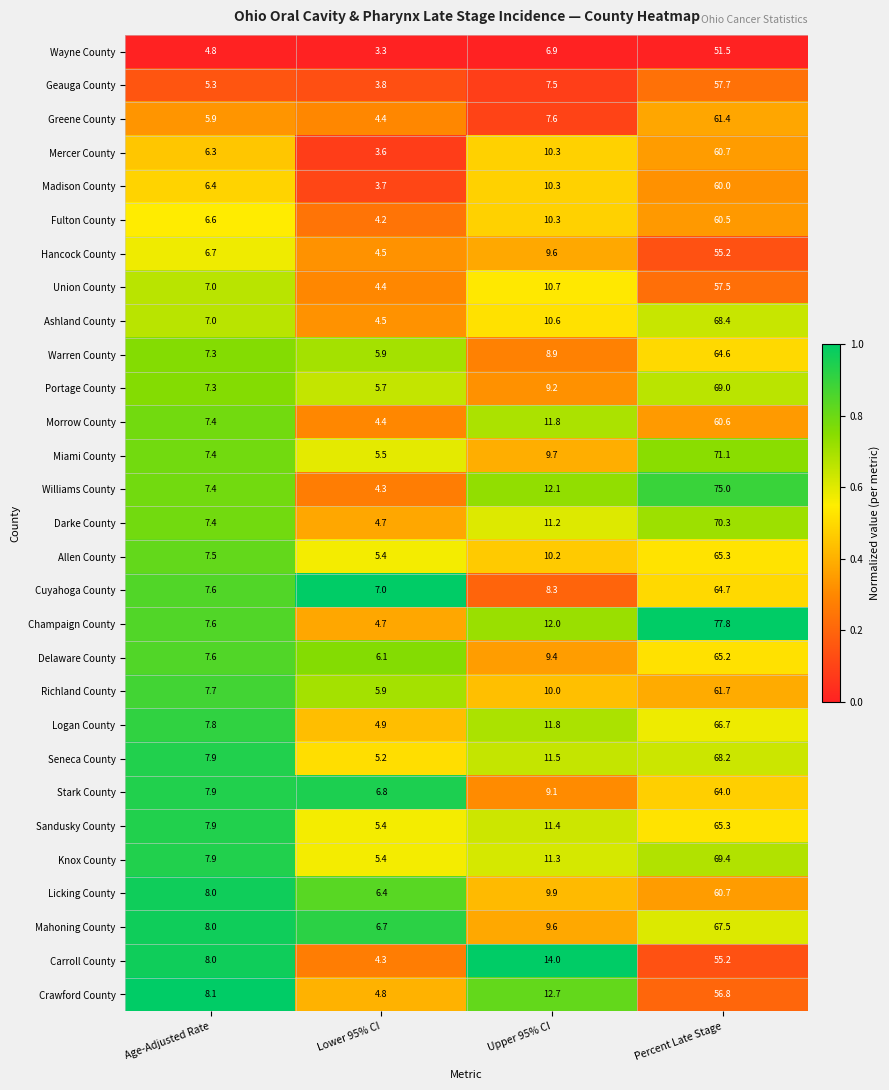

Which series has the widest spread of values?

Champaign County